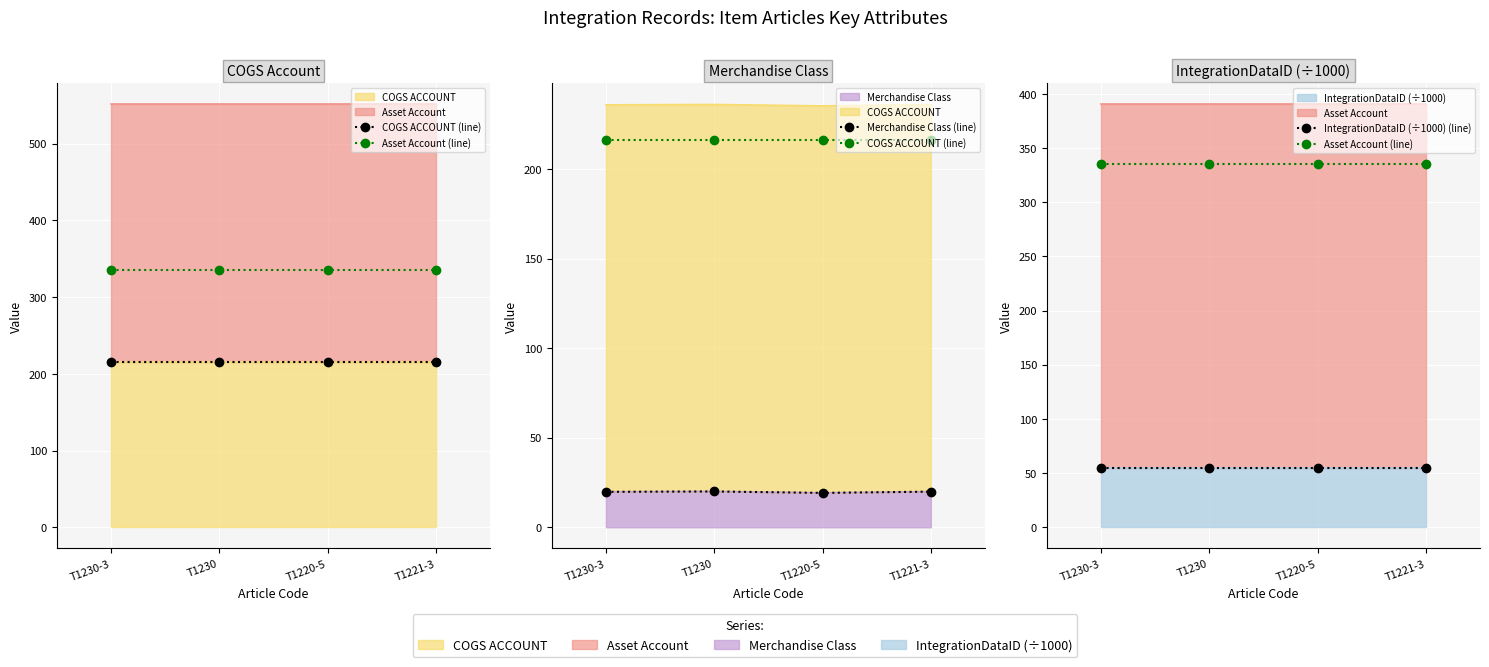

Reading right to left, extract all data points from this chart.

COGS ACCOUNT (line): T1221-3=216.0	T1220-5=216.0	T1230=216.0	T1230-3=216.0
Asset Account (line): T1221-3=335.0	T1220-5=335.0	T1230=335.0	T1230-3=335.0
Merchandise Class (line): T1221-3=19.9	T1220-5=19.2	T1230=20.0	T1230-3=19.8
IntegrationDataID (÷1000) (line): T1221-3=55.2	T1220-5=55.2	T1230=55.2	T1230-3=55.2